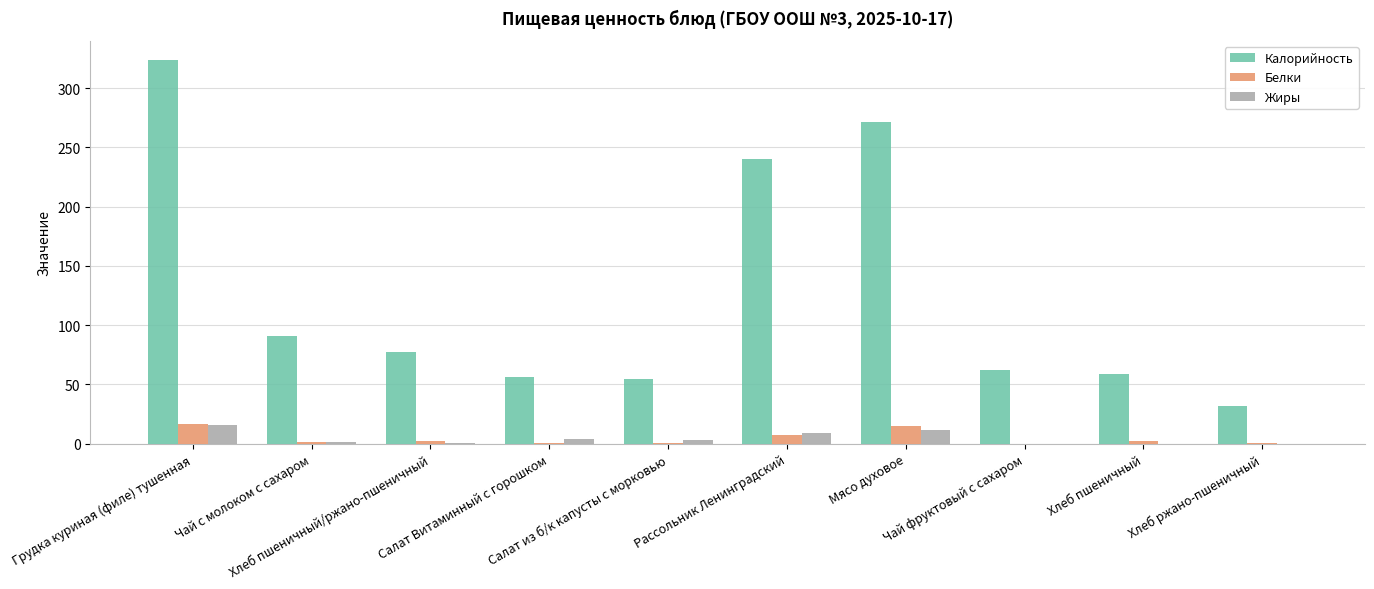

Which series has the largest total across all categories?

Калорийность